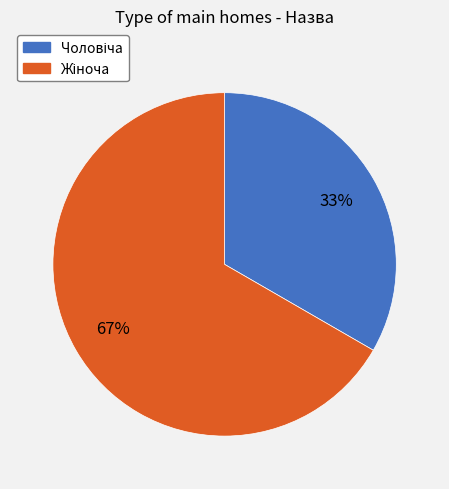

Is there any slice that represents more than half of the pie?

Yes